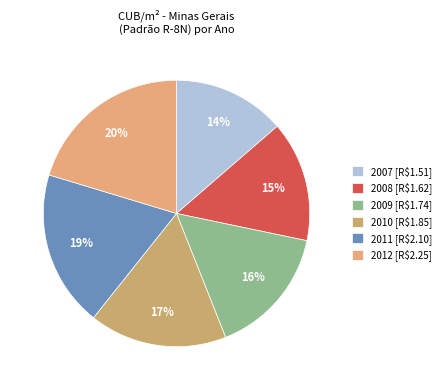

Which slice is the largest?

2012